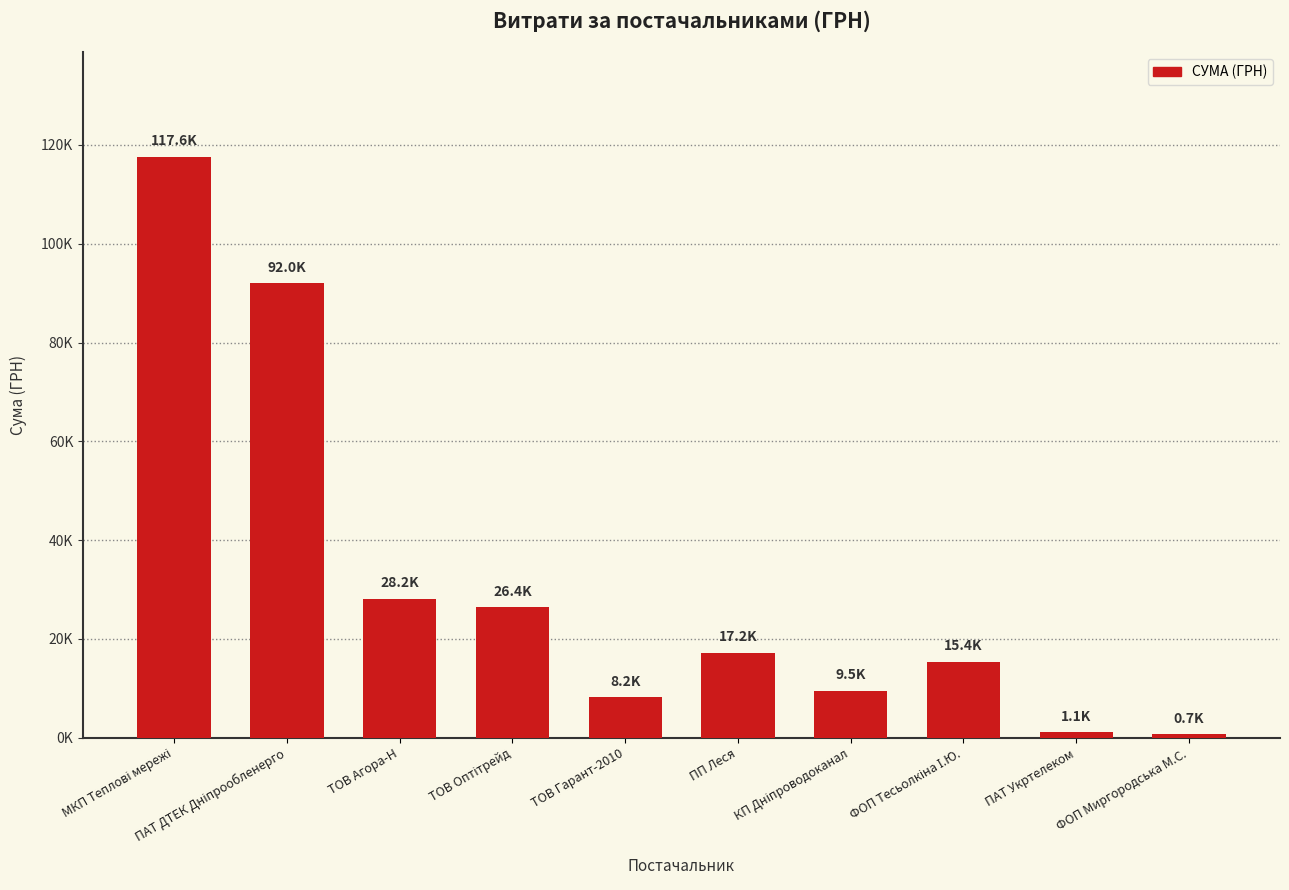

How many values are below 17225?

5